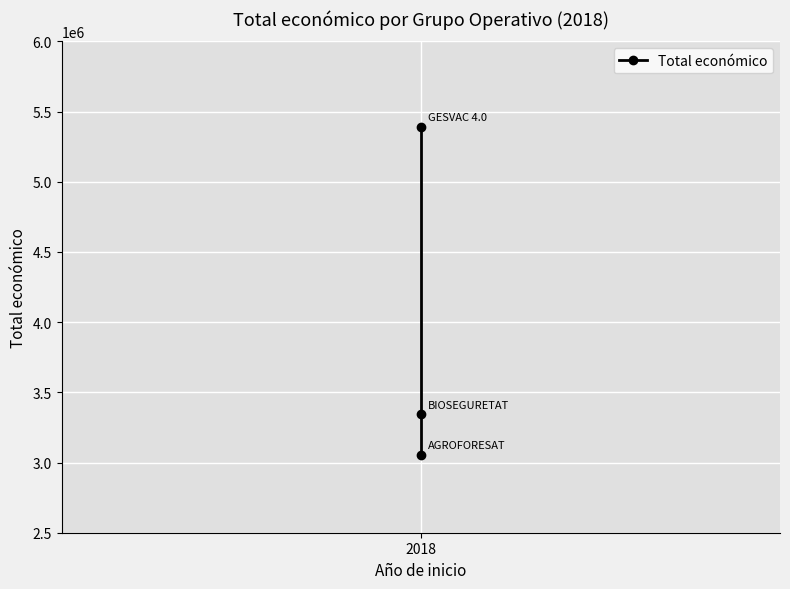

The chart shows a value of 8694102 at 2018. True or false?

False